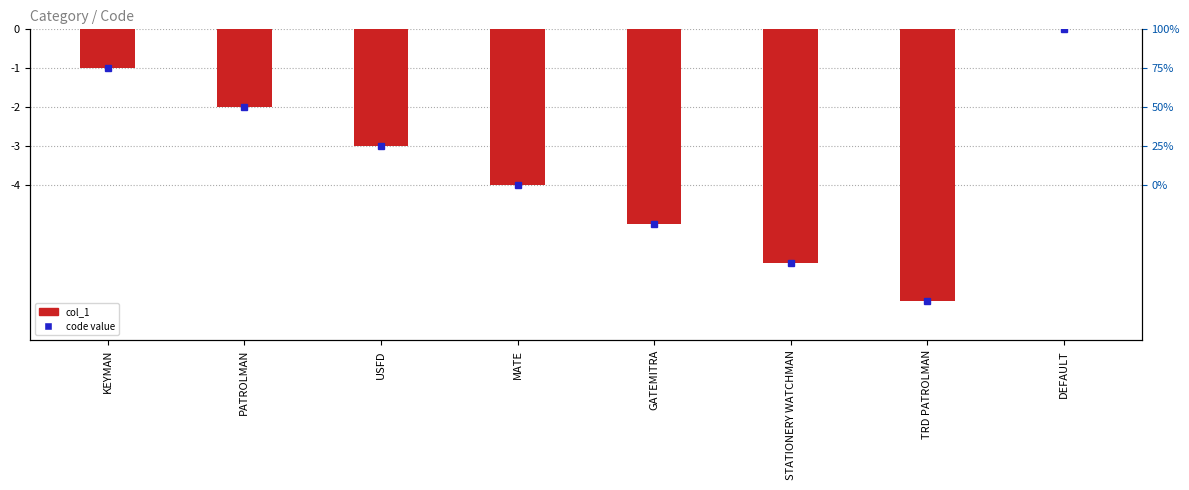

What is the difference between the maximum and minimum values?

7